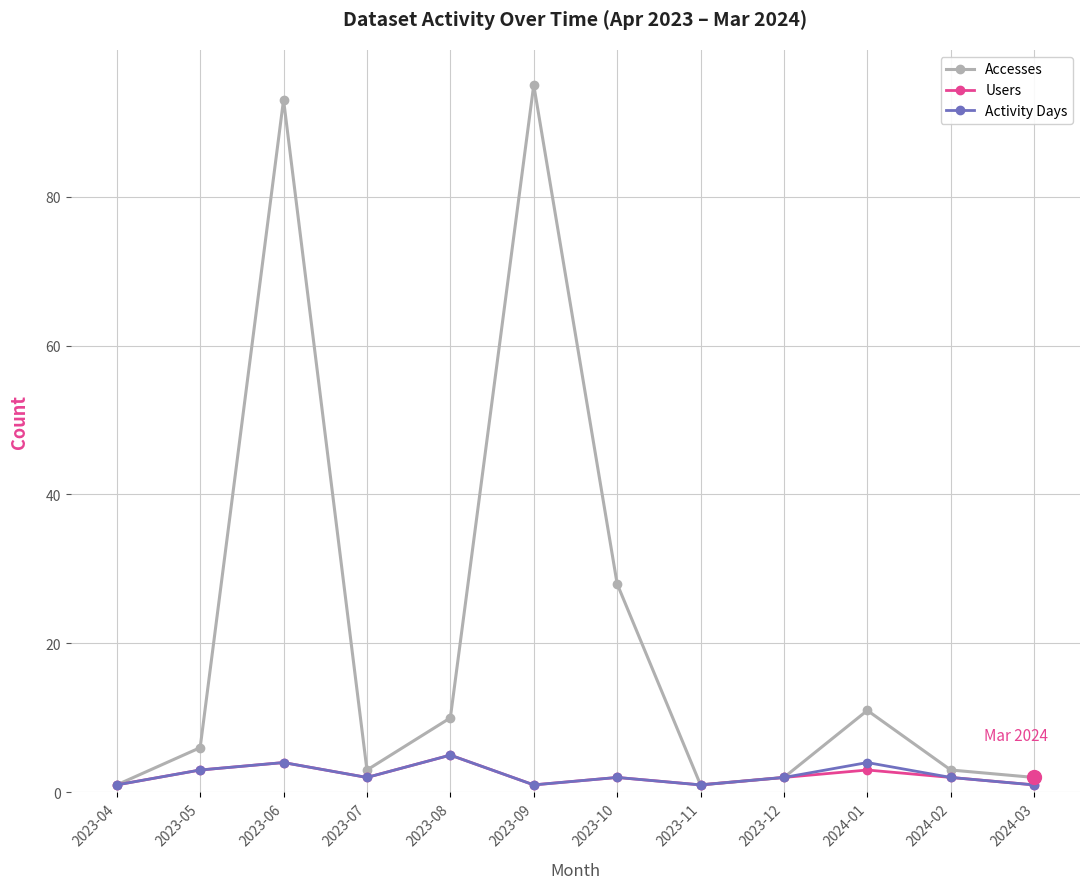

At which category is the sum across all series the highest?

2023-06